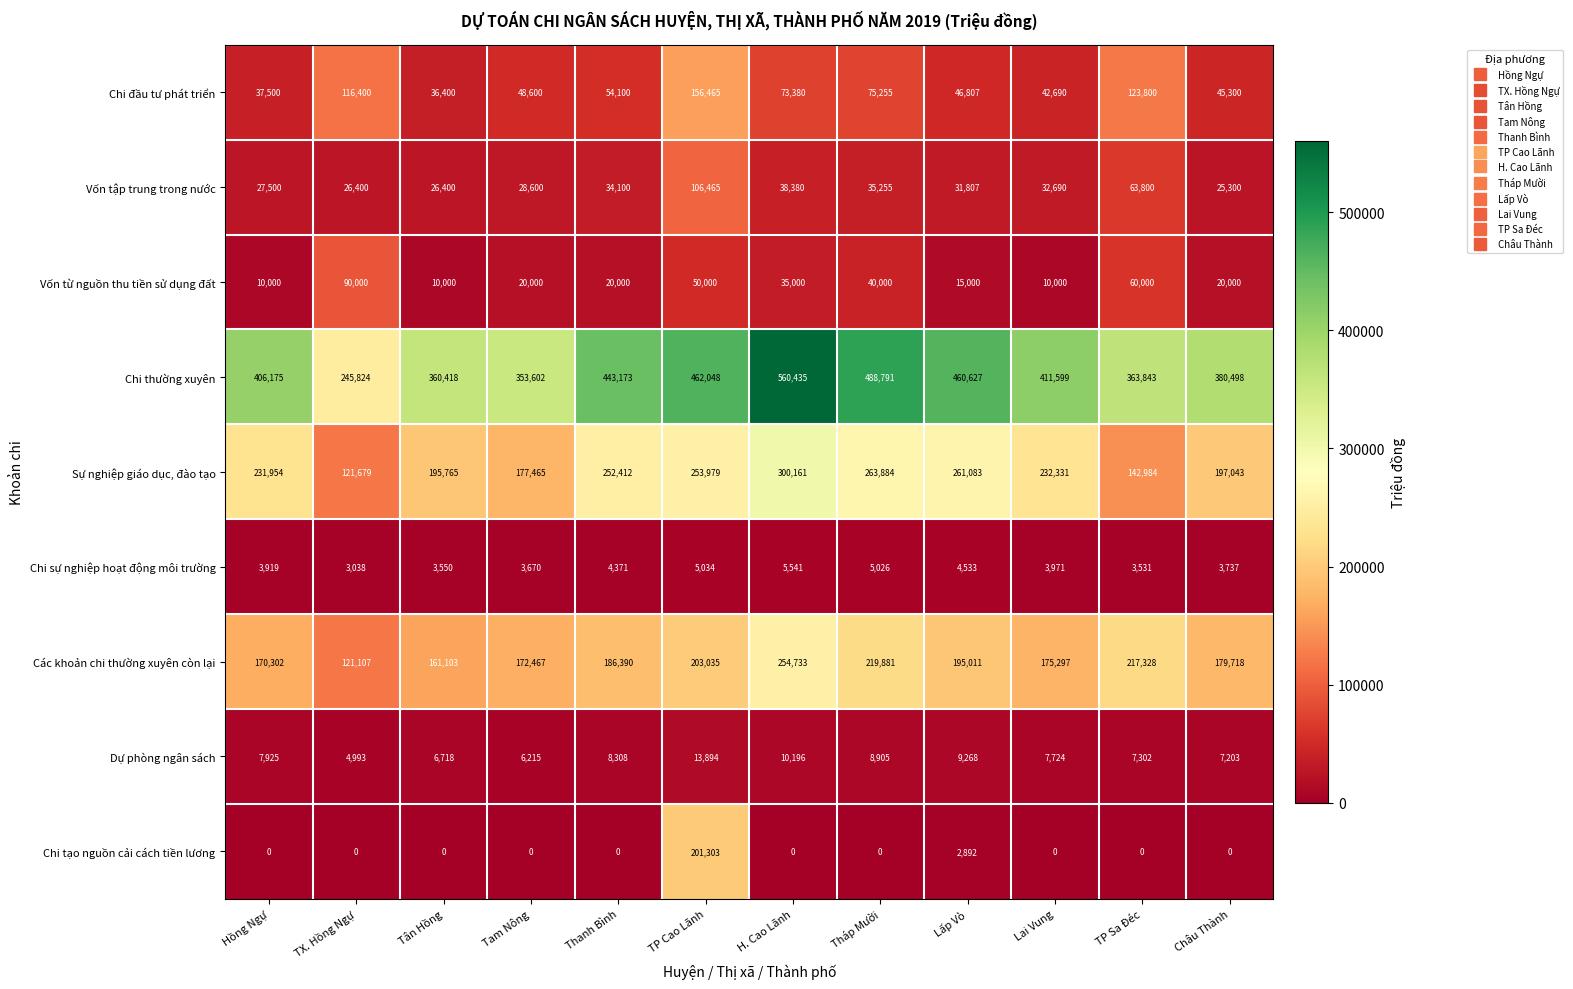

How many distinct data groups are displayed?

9